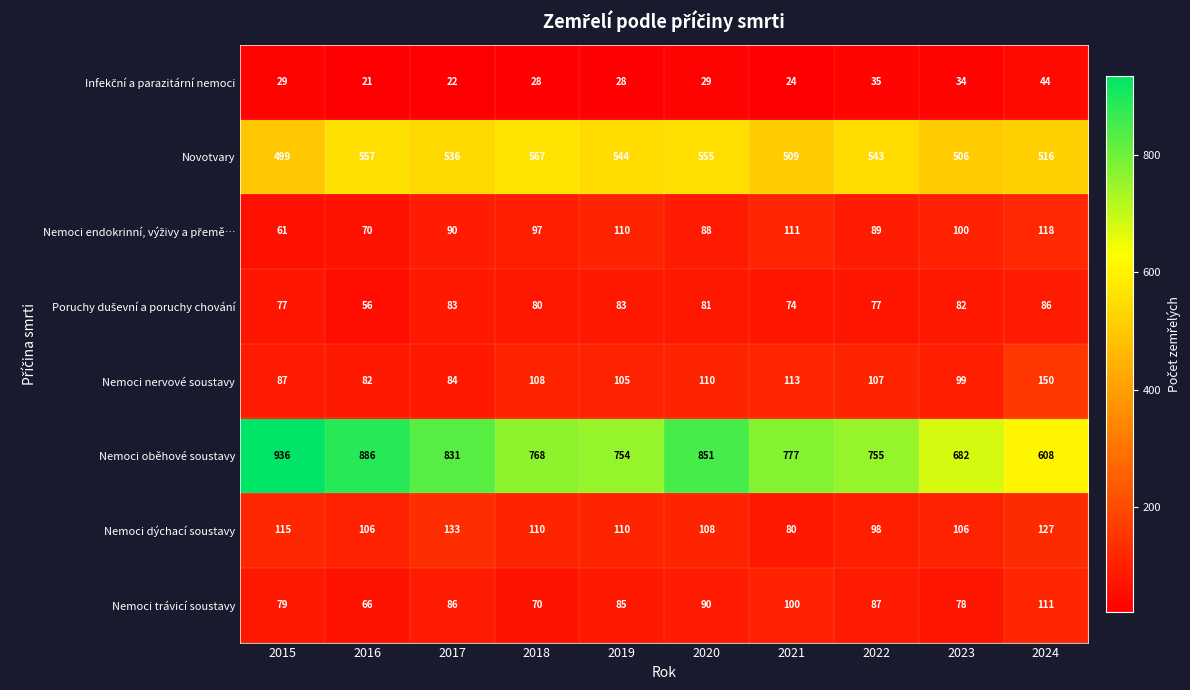

What is the greatest value displayed?

936